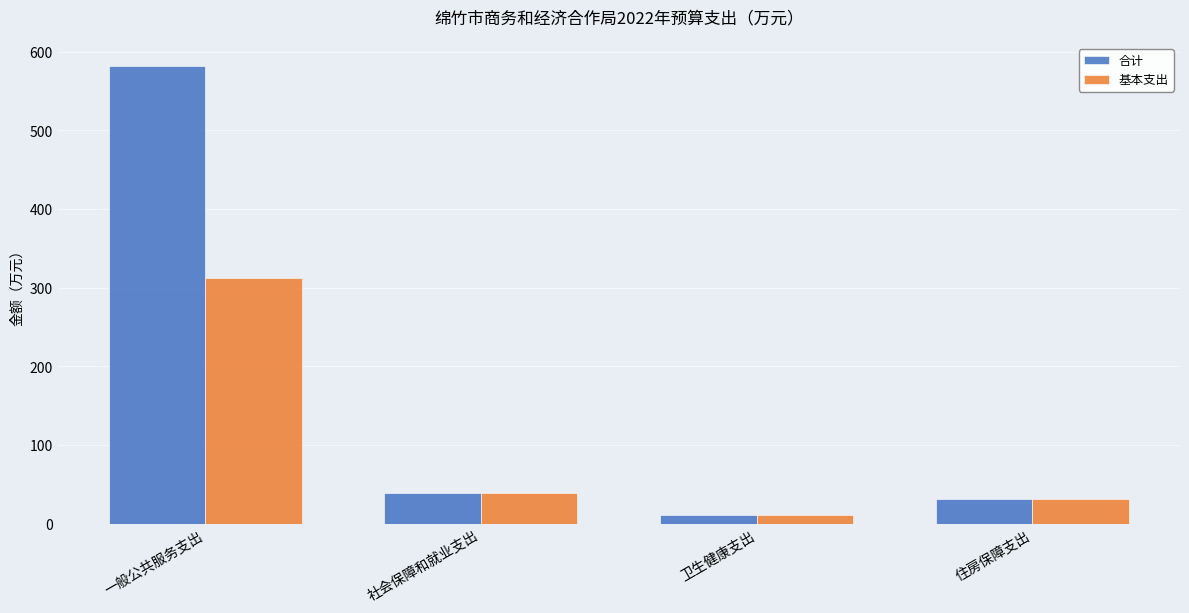

What is the smallest value displayed?

11.0